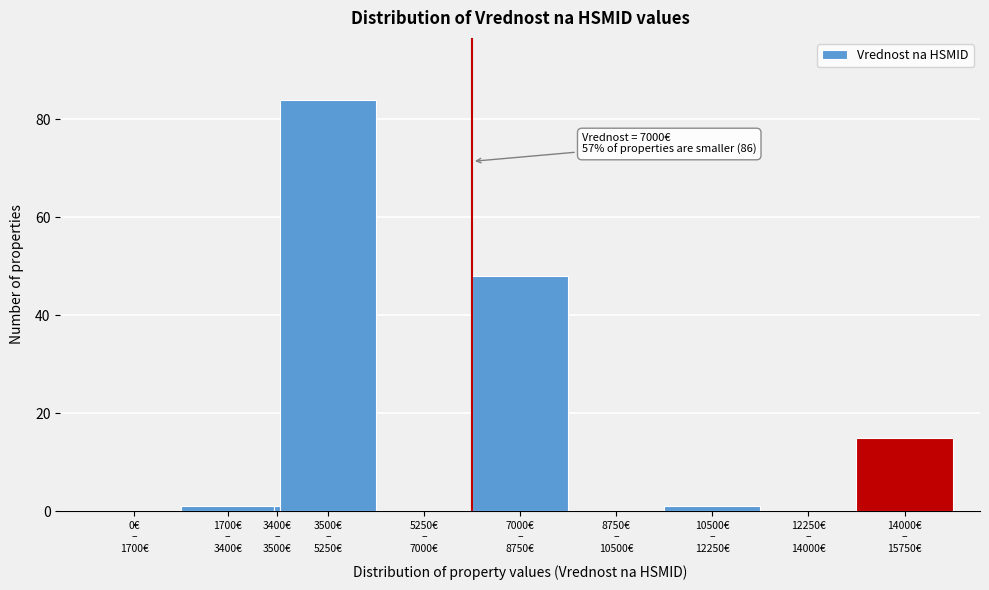

What is the greatest value displayed?

84